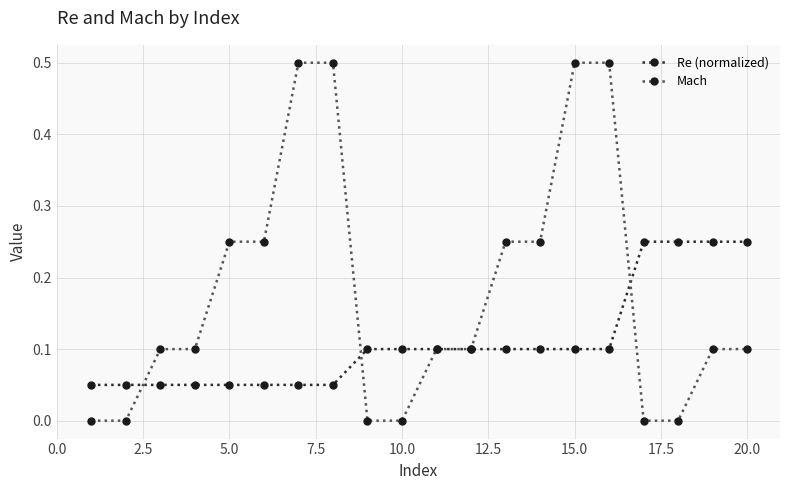

List the series in order of their peak value, highest first.

Mach, Re (normalized)